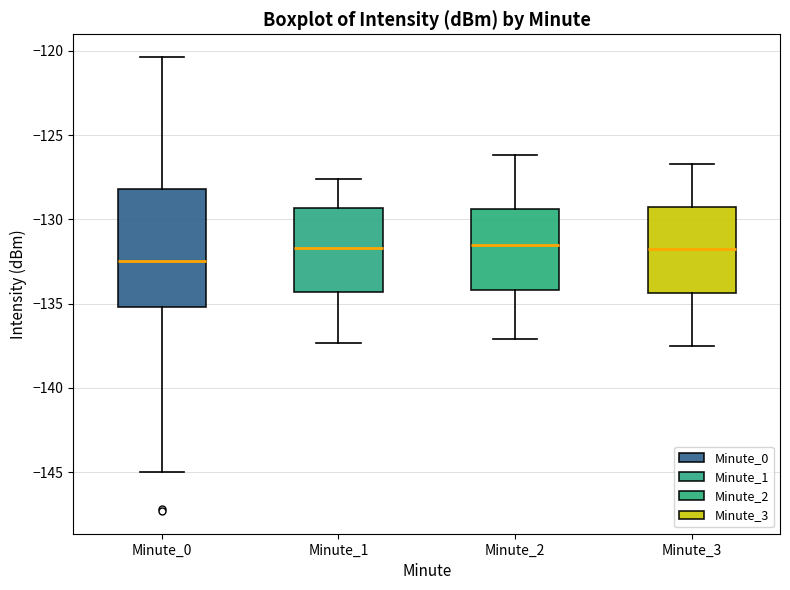

Comparing the boxes themselves (not the whiskers), which one is the tallest?

Minute_0